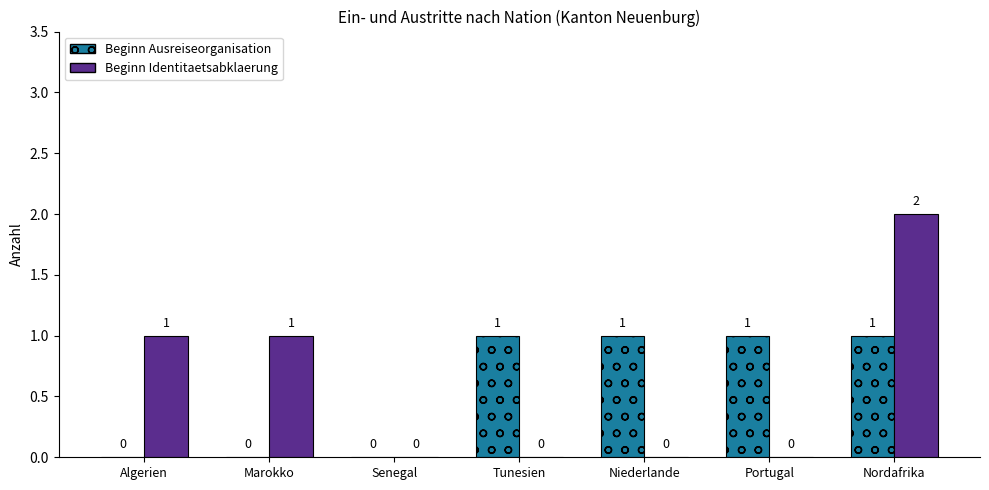

What is the spread (max minus min) of values at Portugal?

1